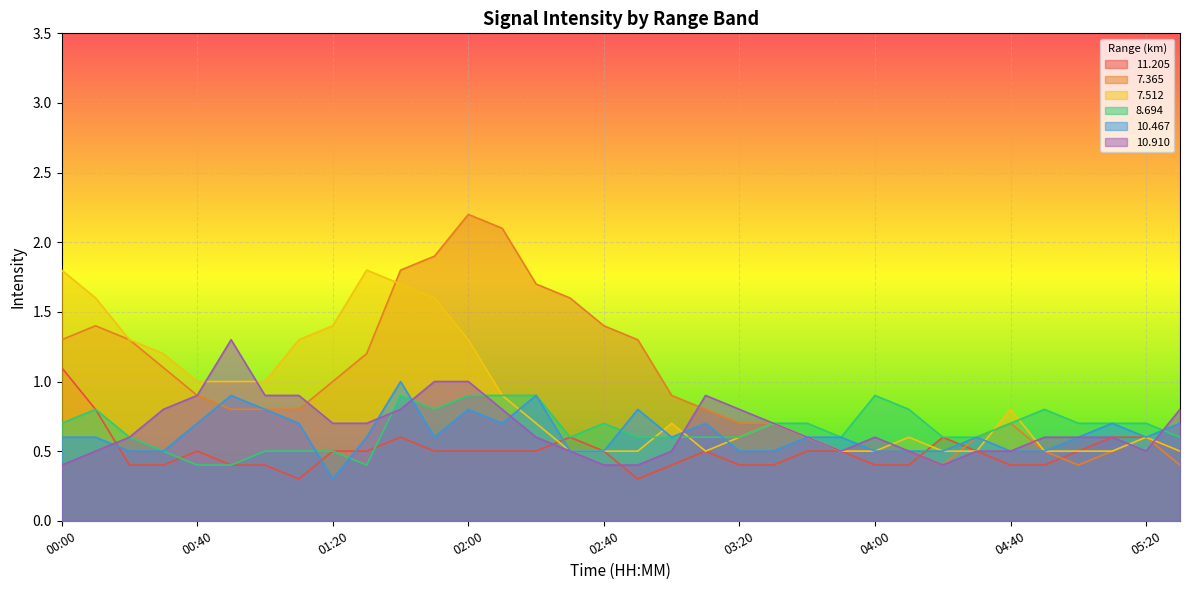

Which series has the largest total across all categories?

7.365